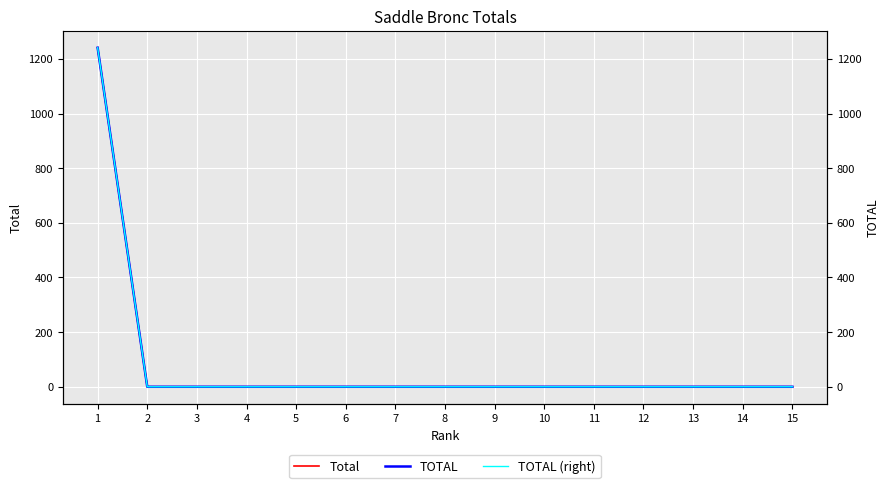

Rank the series at 3 from highest to lowest value.

Total, TOTAL, TOTAL (right)